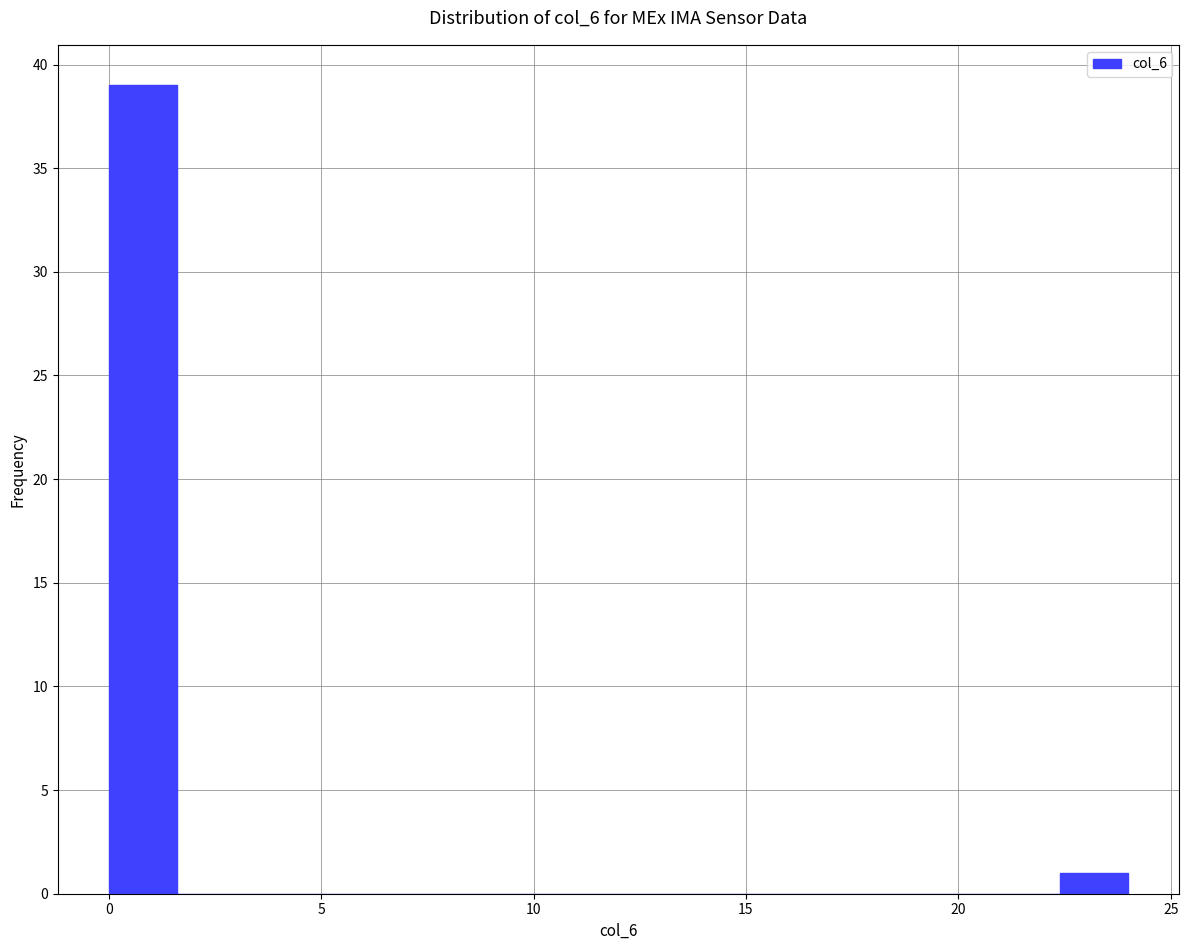

Read against the x-axis, roughly where is the centre of the tallest bar?

1.0